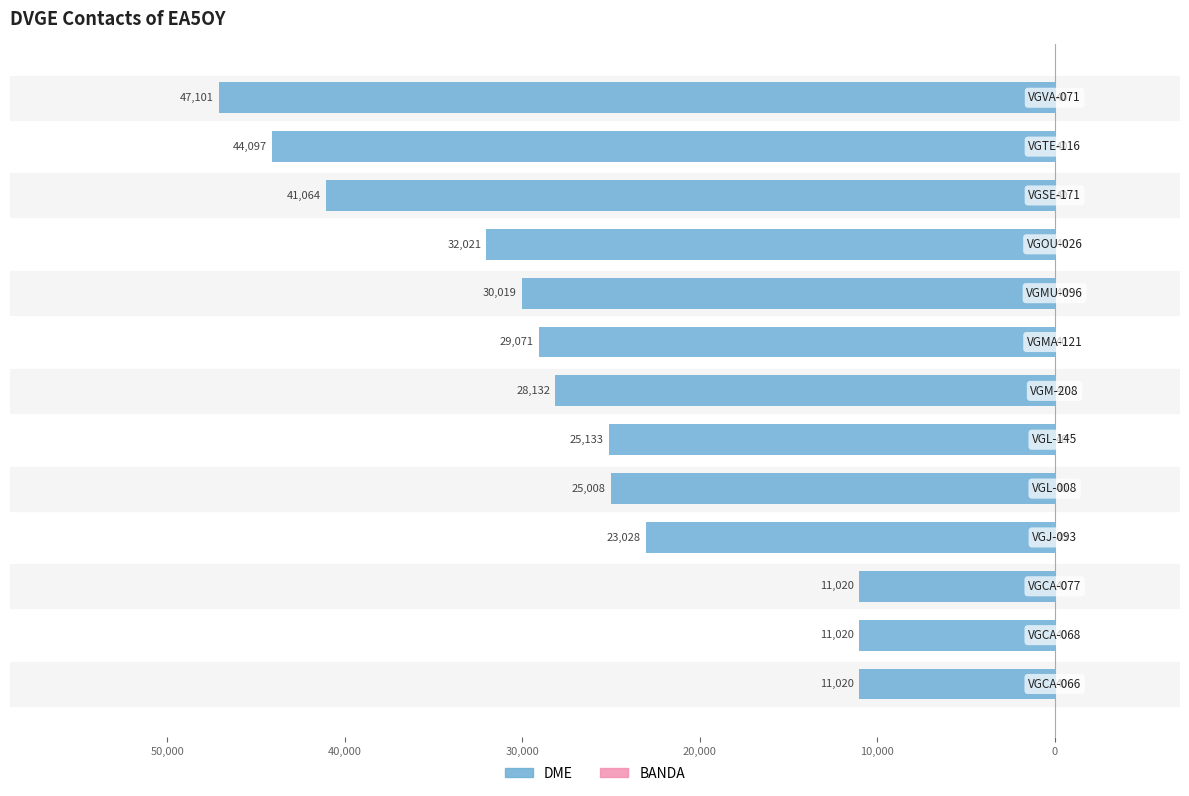

How many distinct data groups are displayed?

2